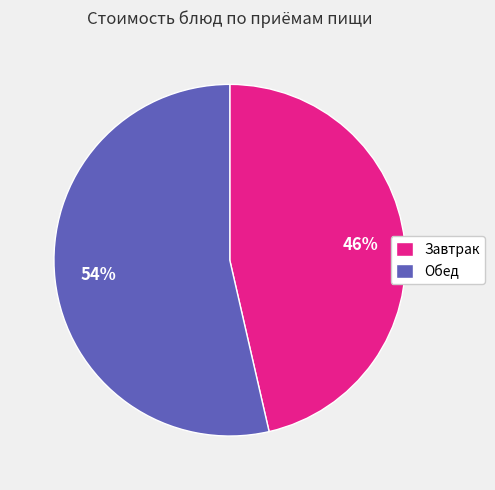

What is the smallest slice in the pie chart?

Завтрак